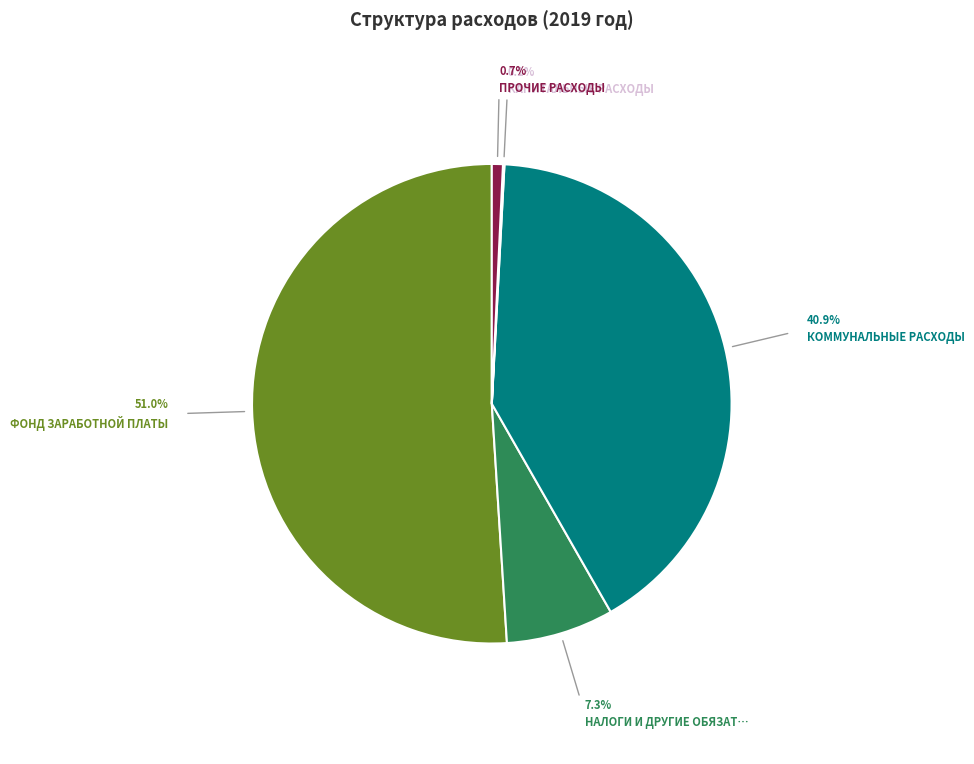

Is there any slice that represents more than half of the pie?

Yes